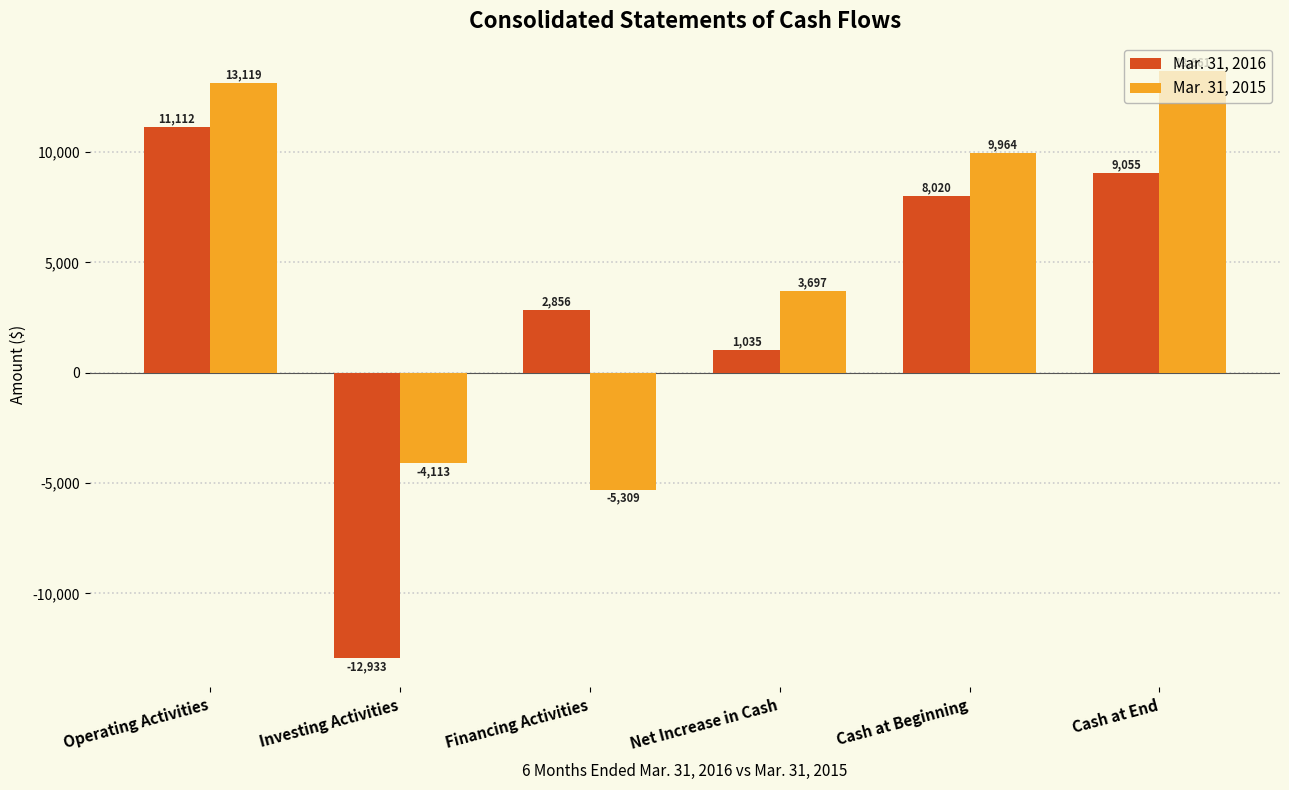

Which series changed the most between Operating Activities and Cash at Beginning?

Mar. 31, 2015